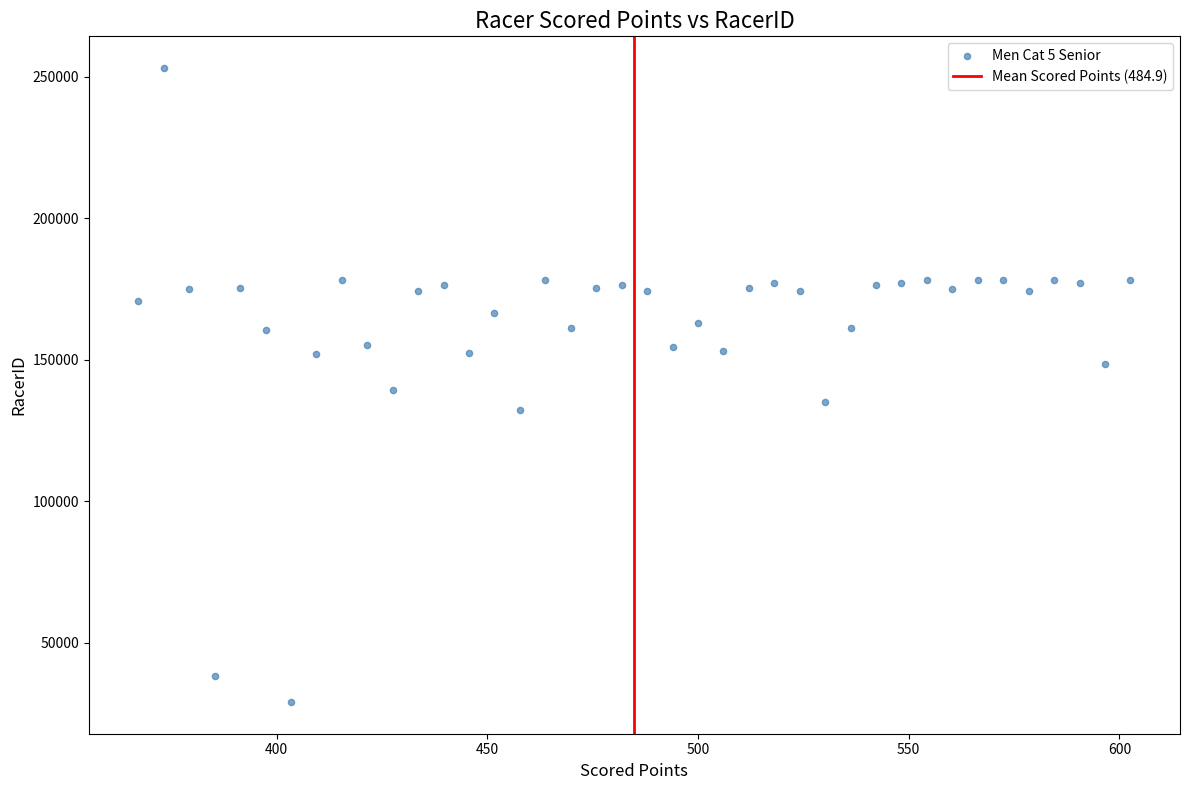

What is the range of Y values (max minus min)?

223998